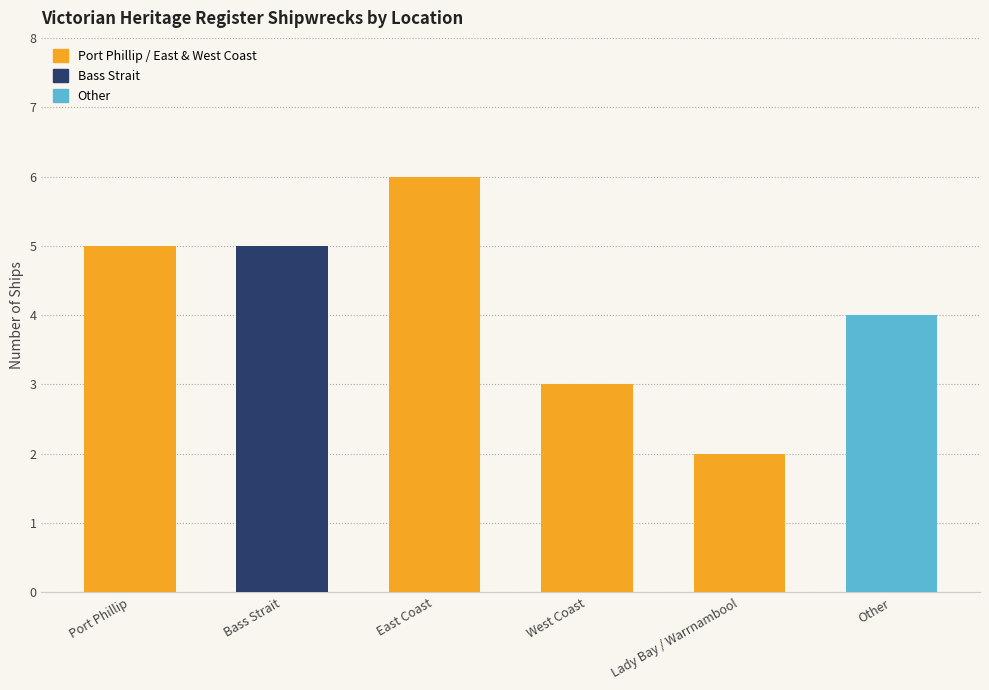

What is the greatest value displayed?

6